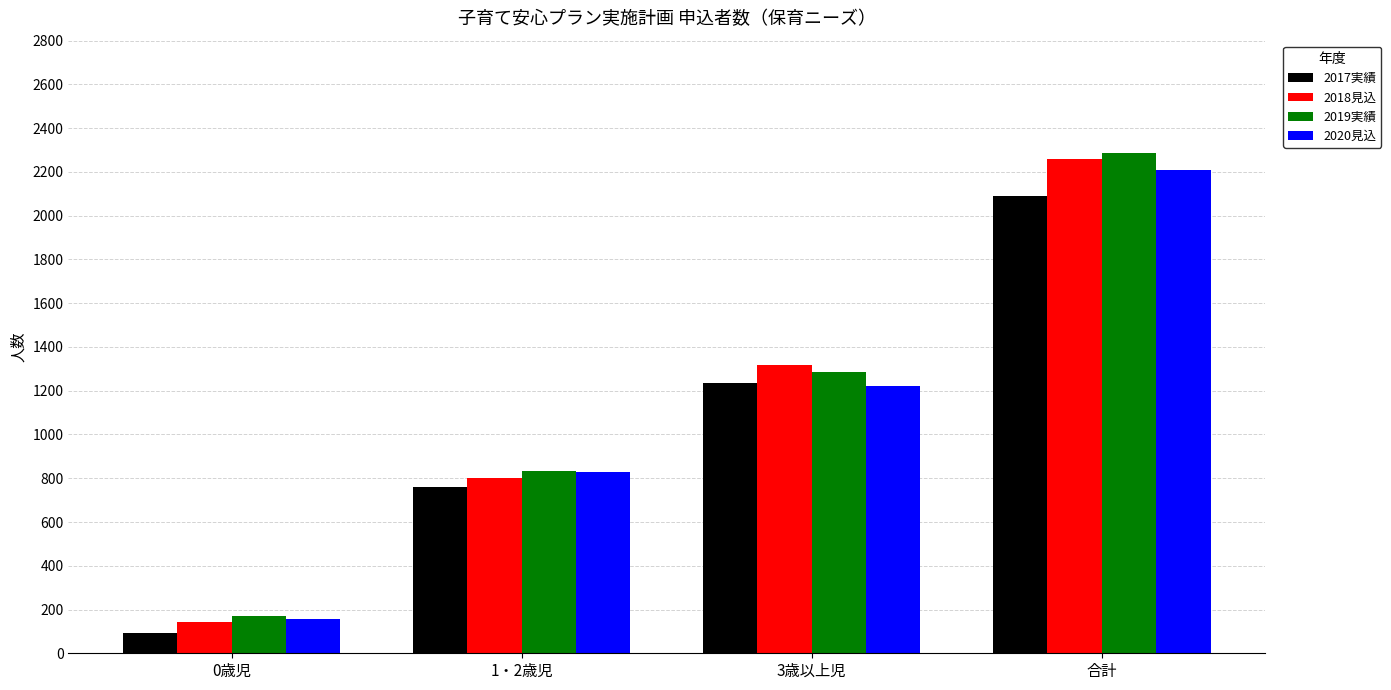

Rank the series by their maximum value, from highest to lowest.

2019実績, 2018見込, 2020見込, 2017実績